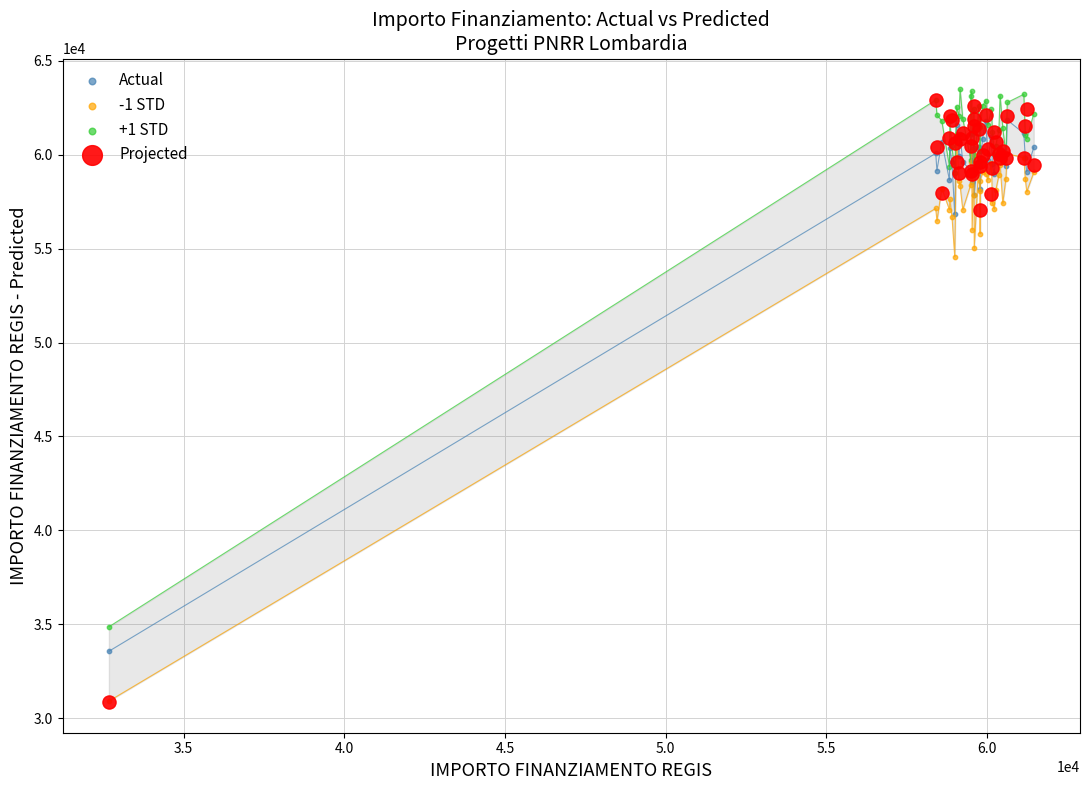

In the Projected series, what Y value is closest to 46892?

57040.3